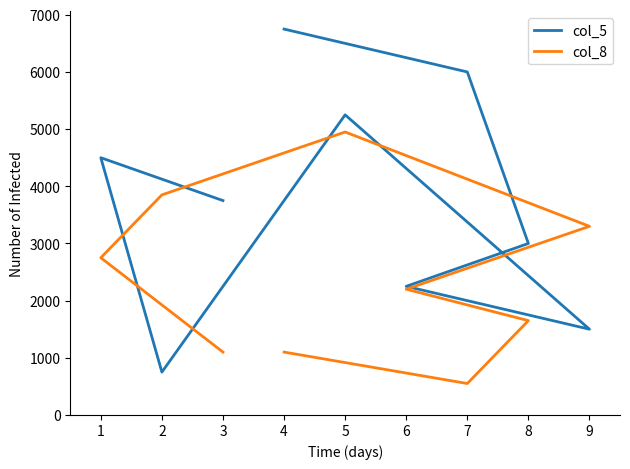

At which label does col_8 first exceed 2200?

1